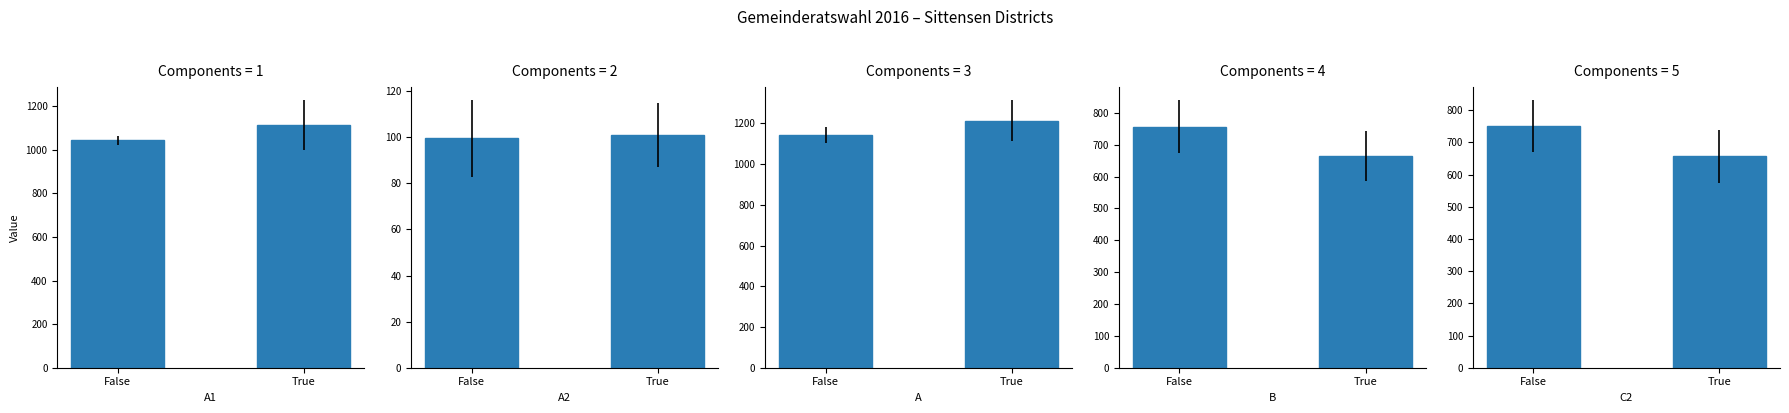

List the series in order of their peak value, lowest first.

A2, C2, B, A1, A